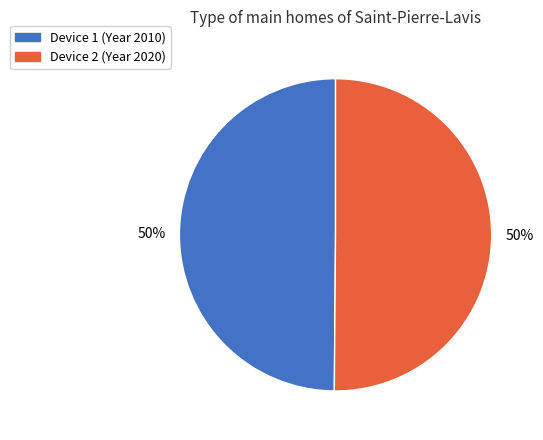

How many segments does this pie chart have?

2